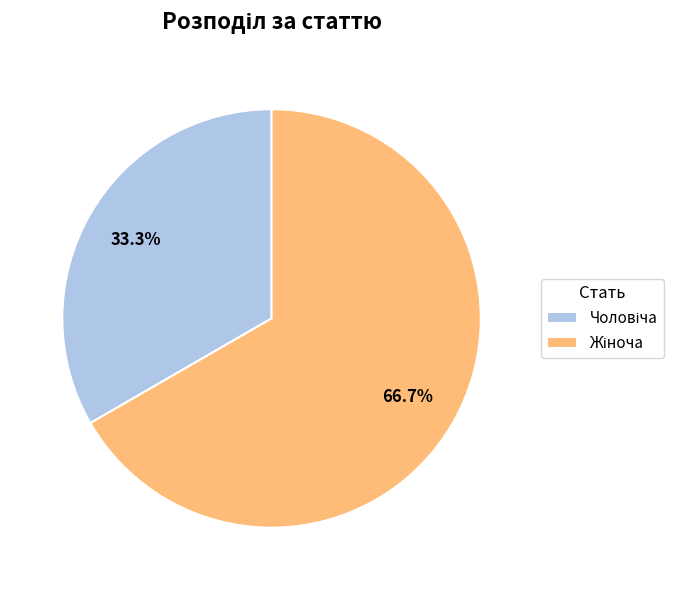

Is there a majority slice in this chart?

Yes